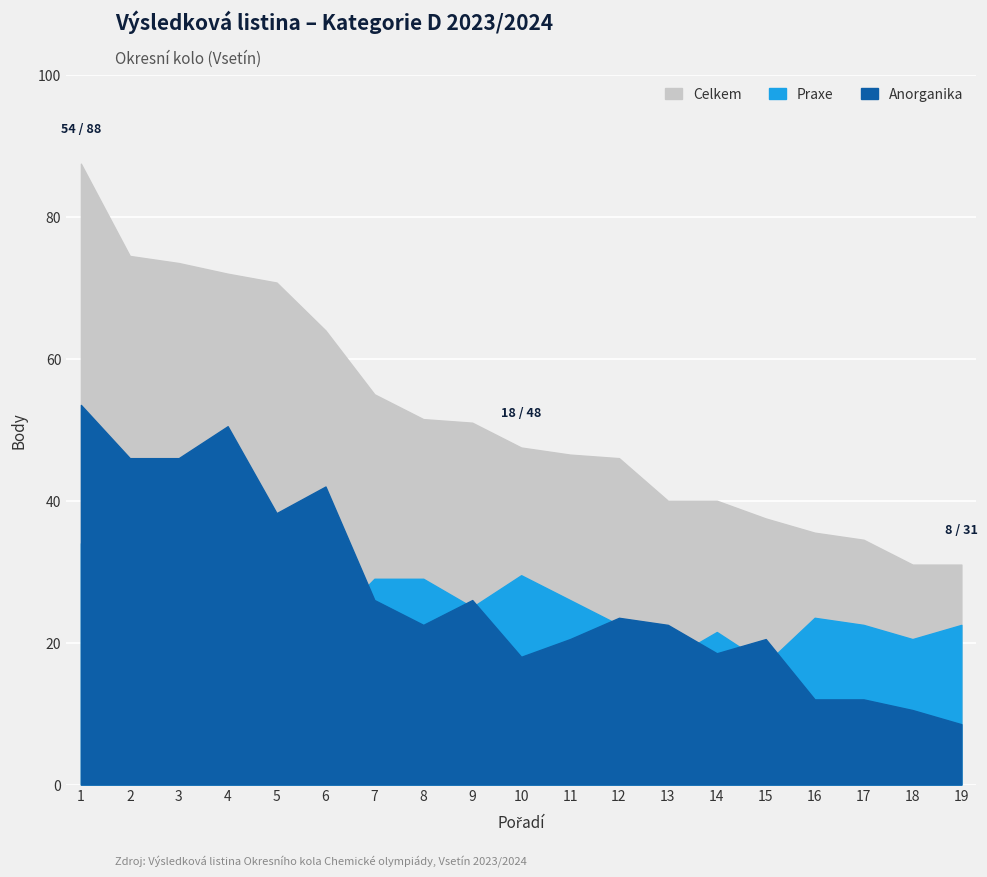

True or false: Celkem has a value of 56.5 at 13.

False